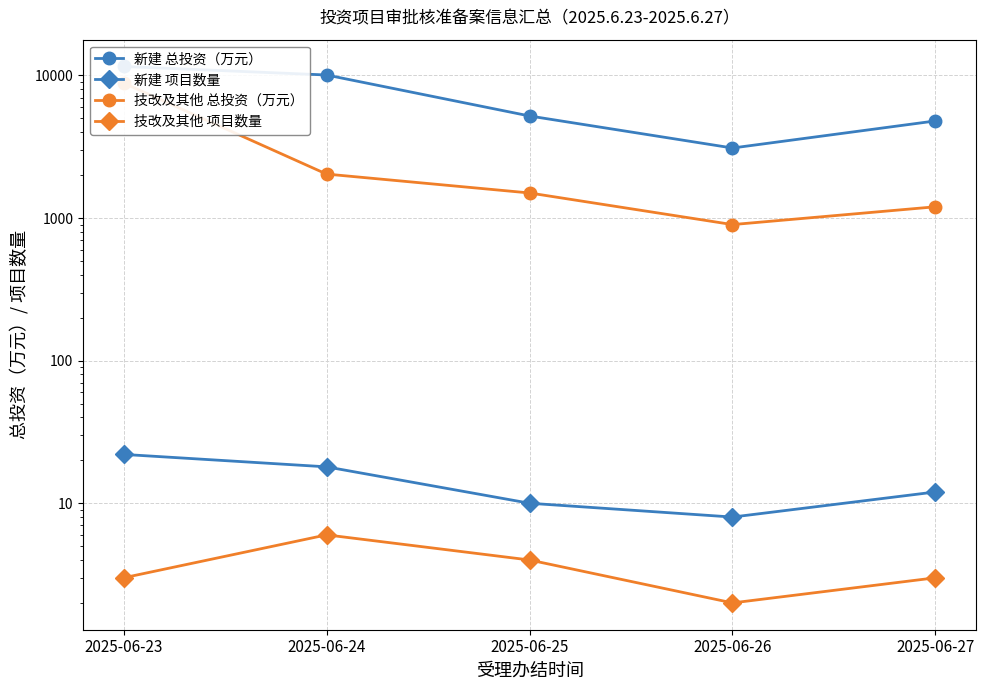

Is it true that 新建 总投资（万元） equals 3100.0 at 2025-06-26?

True